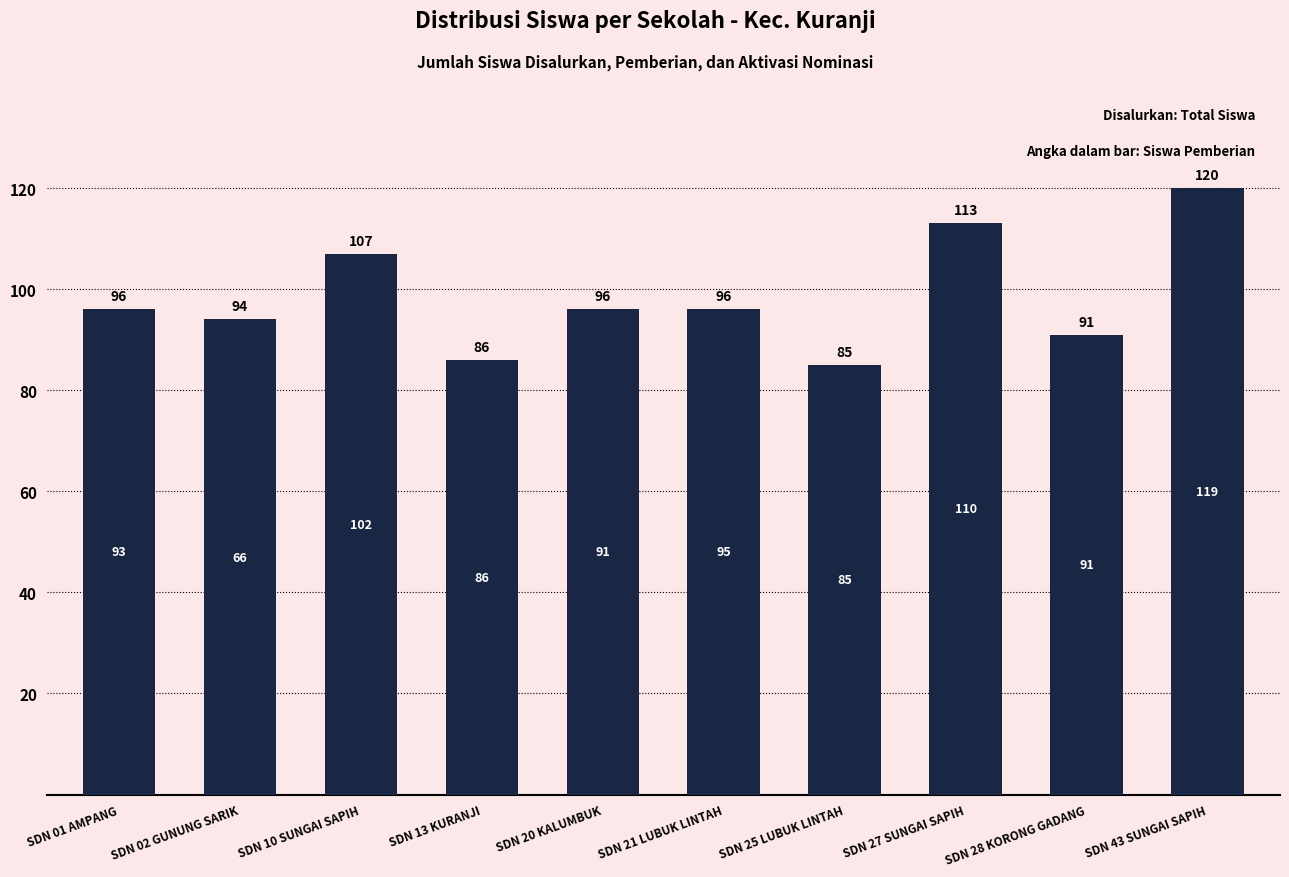

Which category has the lowest value across all series?

SDN 25 LUBUK LINTAH